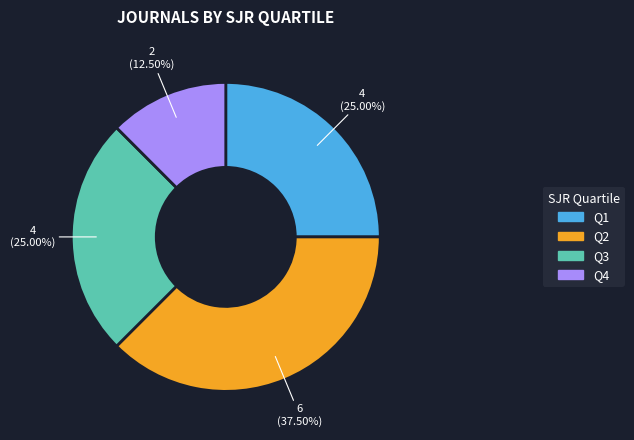

What is the ratio of the value at Q1 to the value at Q4?

2.0